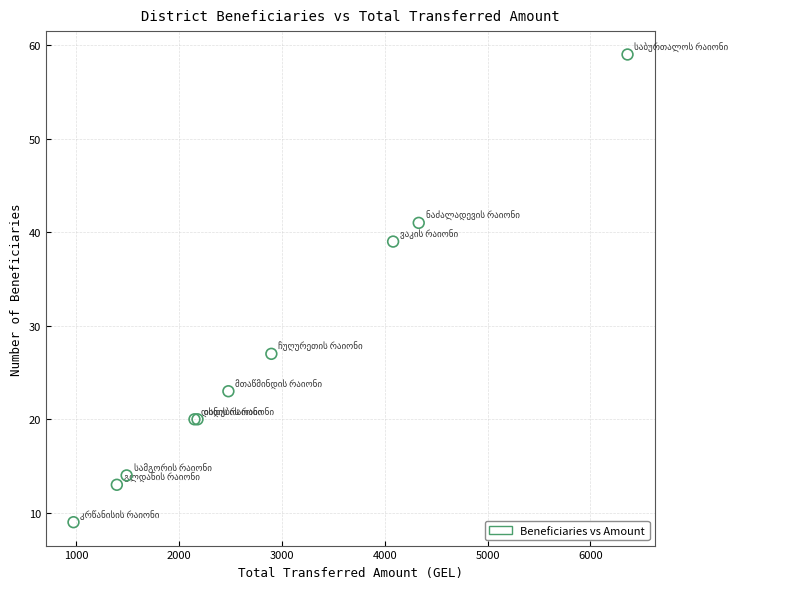

What Y value in the scatter plot is closest to 34?

39